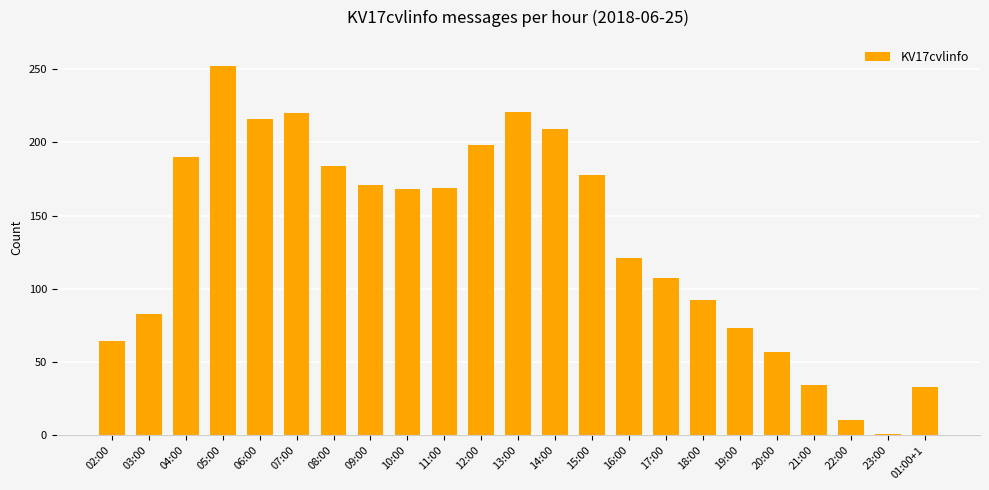

What is the difference between the values at 02:00 and 19:00?

9